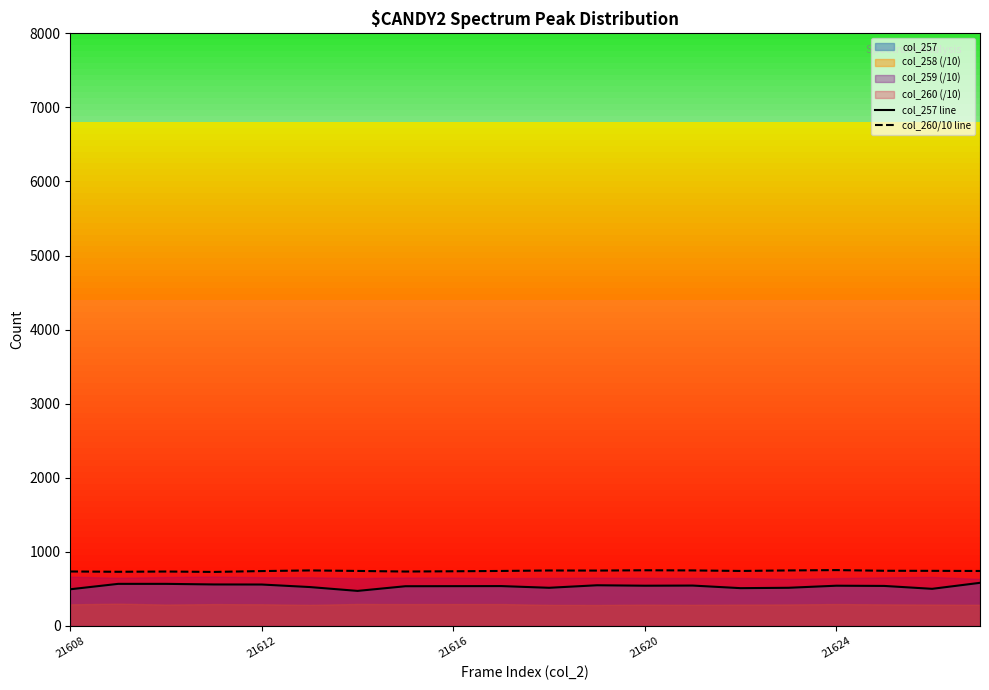

The col_257 line series shows 515.0 at 15. True or false?

True